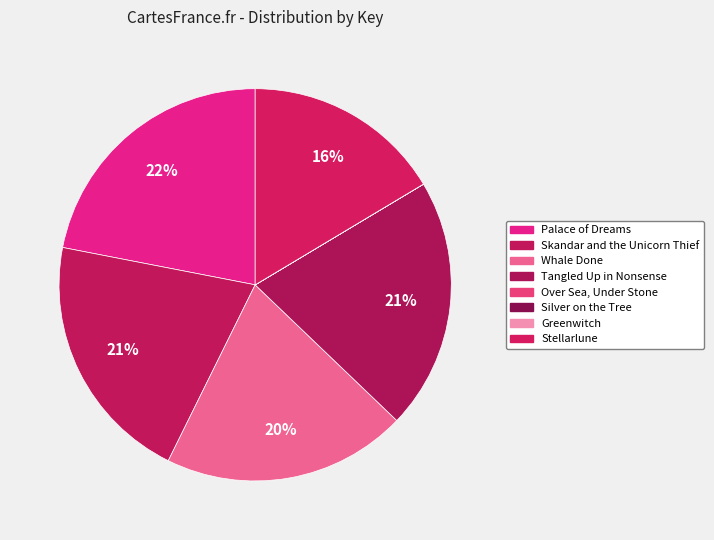

To the nearest percent, what is the difference between the largest and smallest slice percentages?

22%